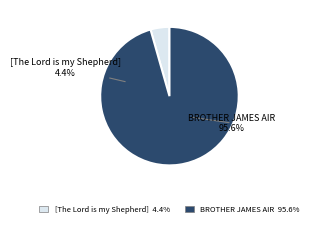

Which category has the biggest portion of the pie?

BROTHER JAMES AIR